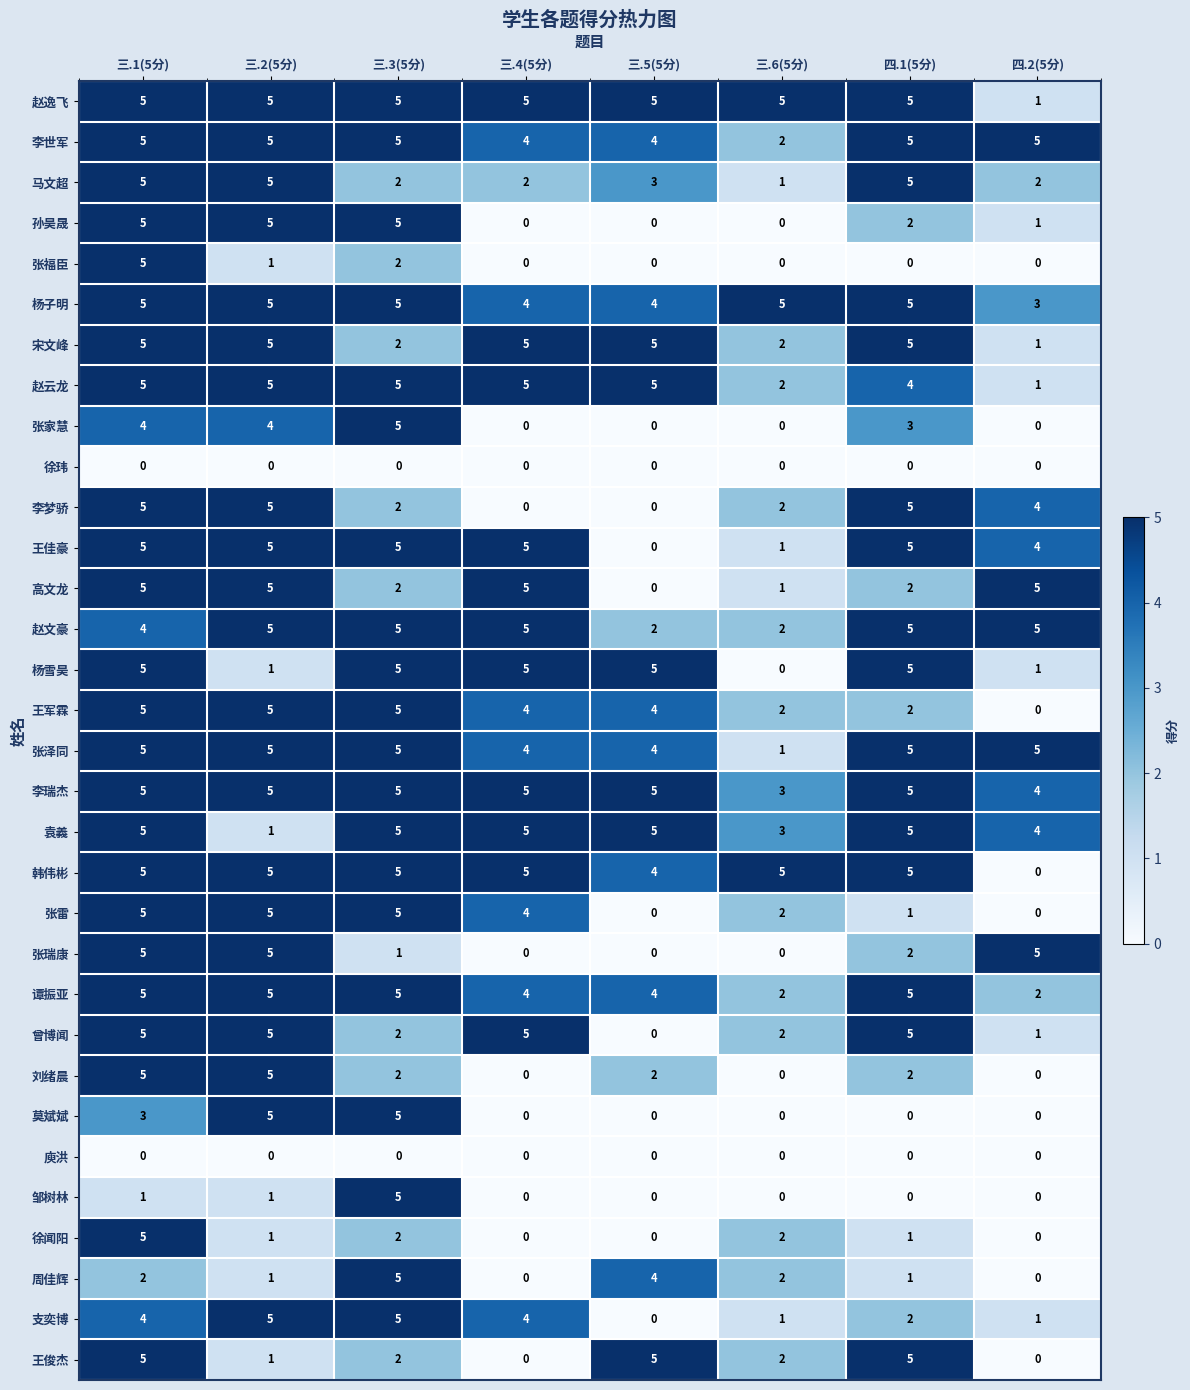

What is the maximum value for 王军霖?

5